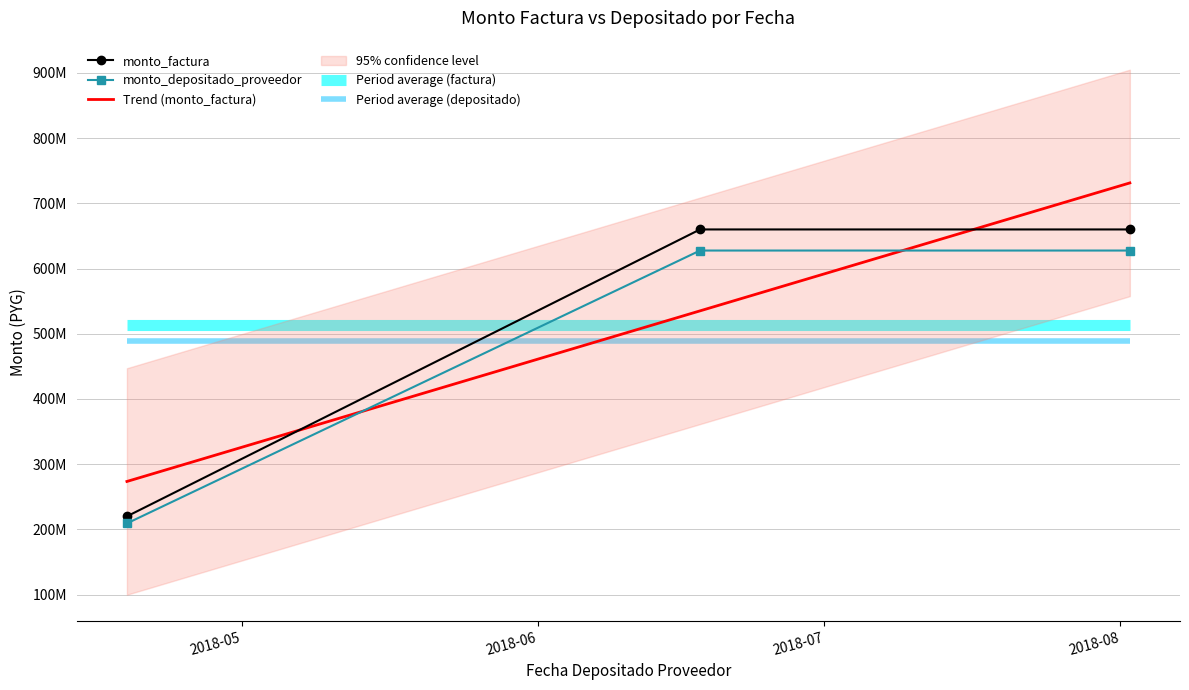

What is the spread (max minus min) of values at 2018-08-02?

32352000